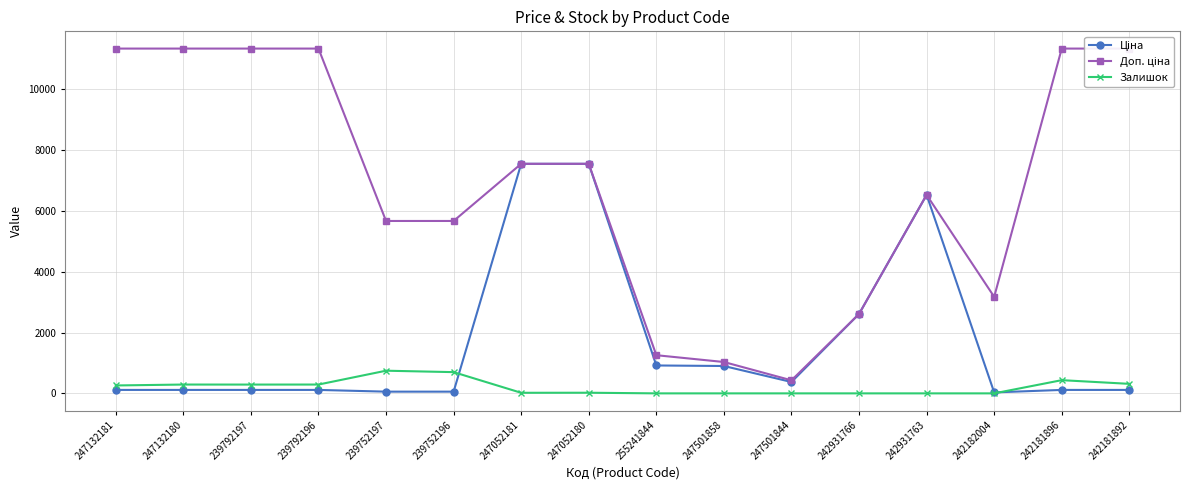

Which series changed the most between 247132180 and 239792197?

Залишок